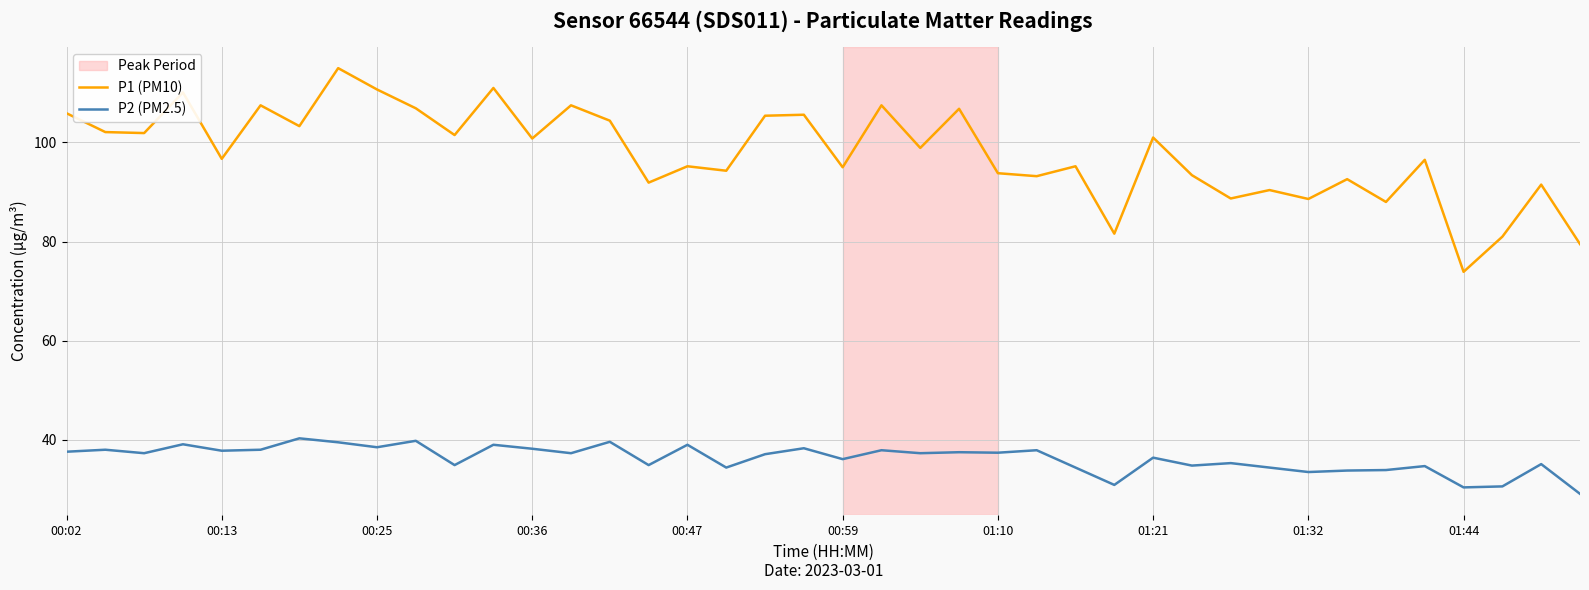

Which series has the largest total across all categories?

P1 (PM10)